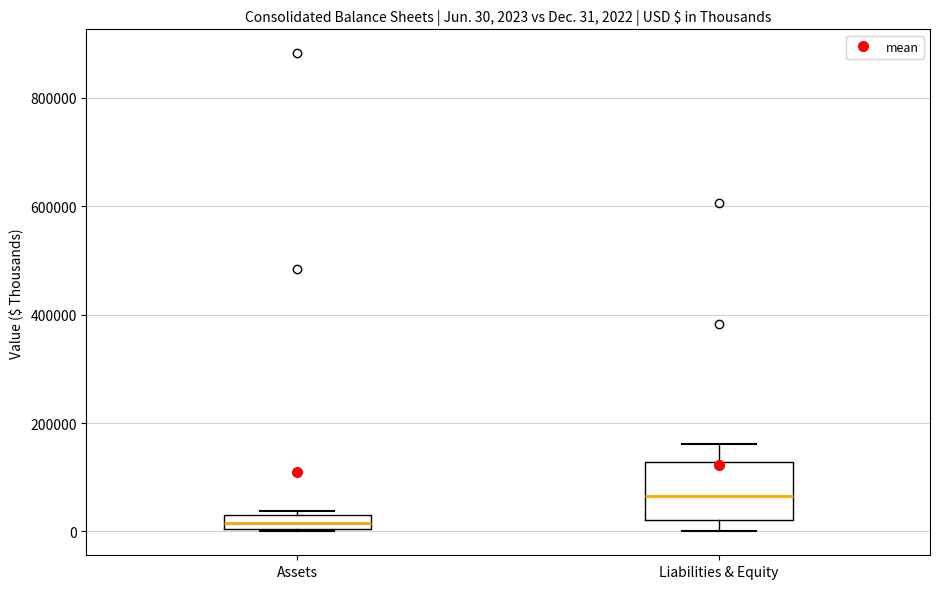

Which box is the tallest, from its lower edge to its upper edge?

Liabilities & Equity